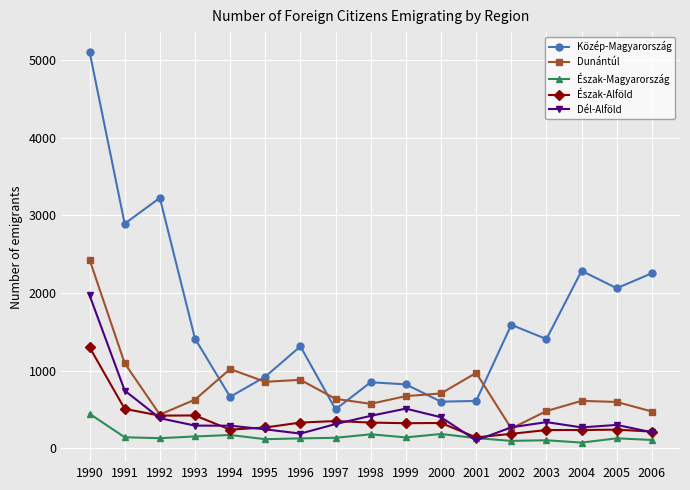

What is the value of the Dél-Alföld point at the 14th from the left?

335